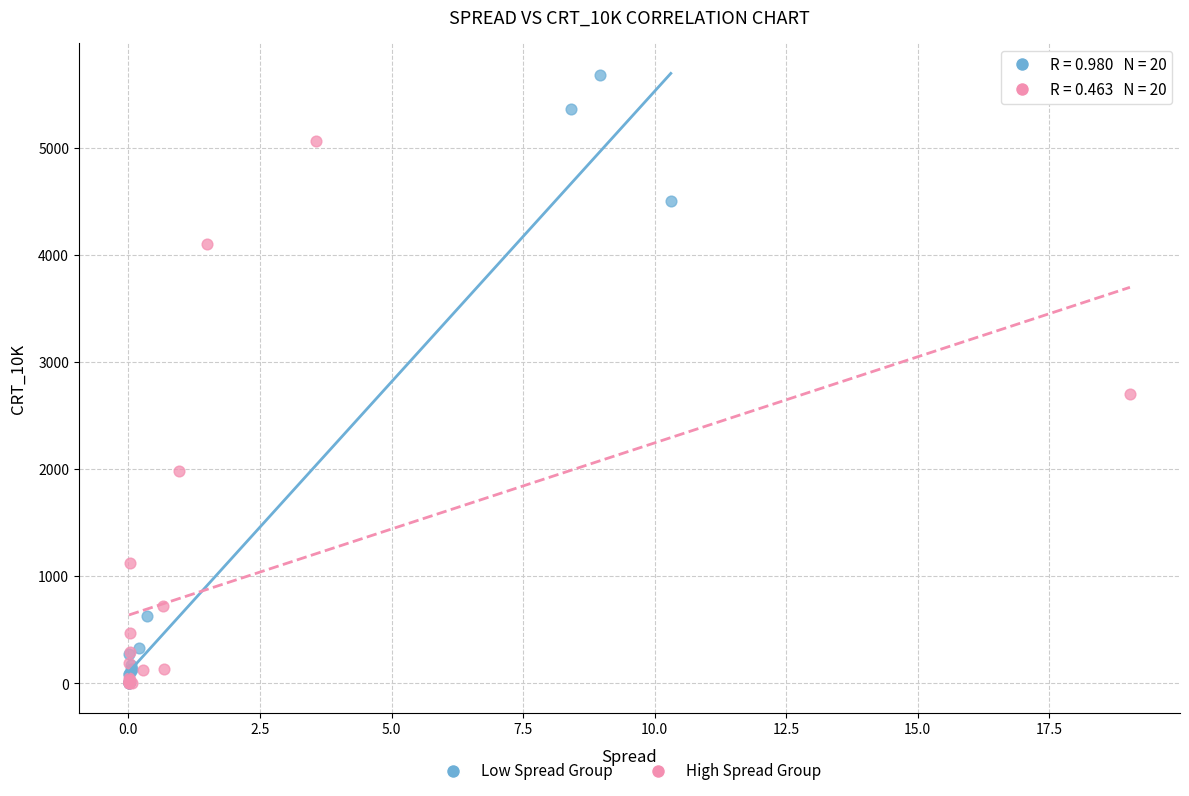

Which series contains the highest Y value?

Low Spread Group